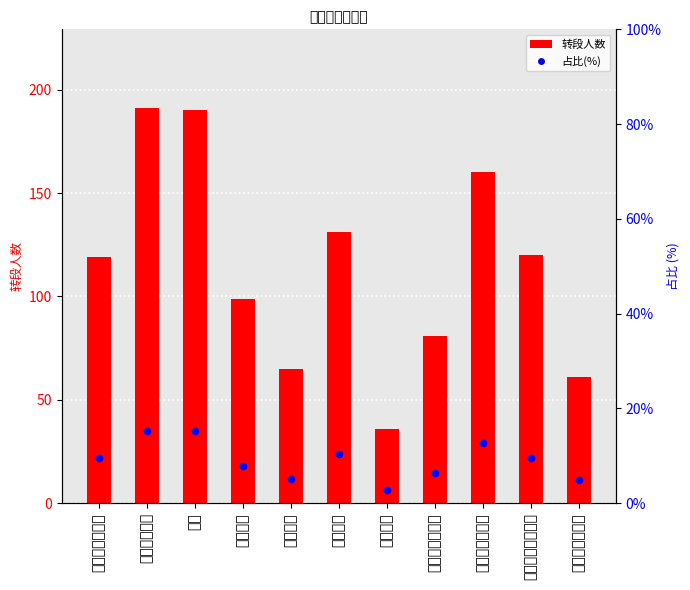

At how many categories does at least one series exceed 15?

11